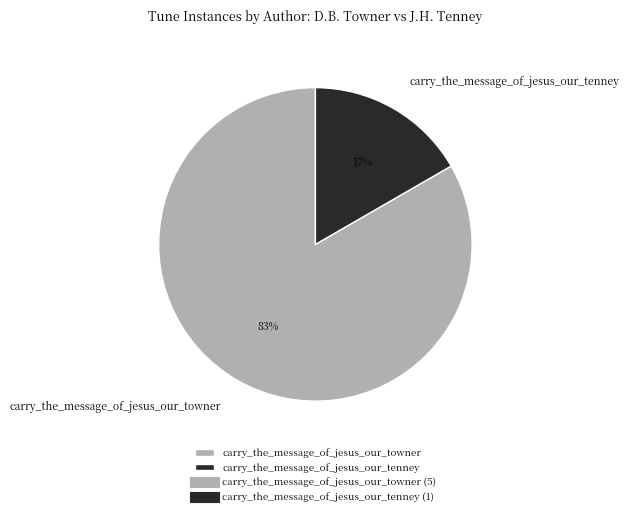

Rank the categories by value from lowest to highest.

carry_the_message_of_jesus_our_tenney, carry_the_message_of_jesus_our_towner